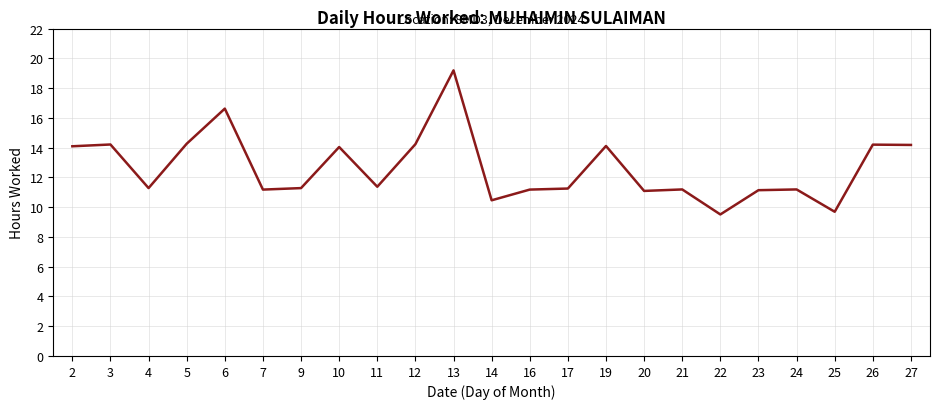

Which label corresponds to the largest value in the chart?

13